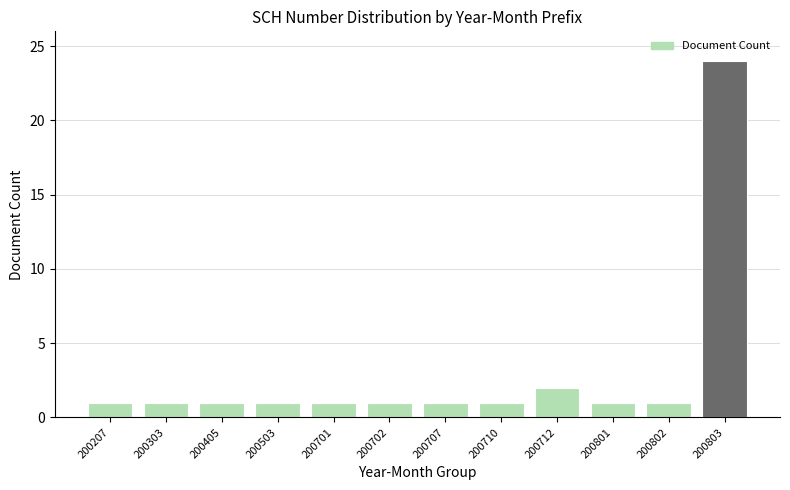

Reading left to right, what are all the values shown in this chart?

200207=1	200303=1	200405=1	200503=1	200701=1	200702=1	200707=1	200710=1	200712=2	200801=1	200802=1	200803=24